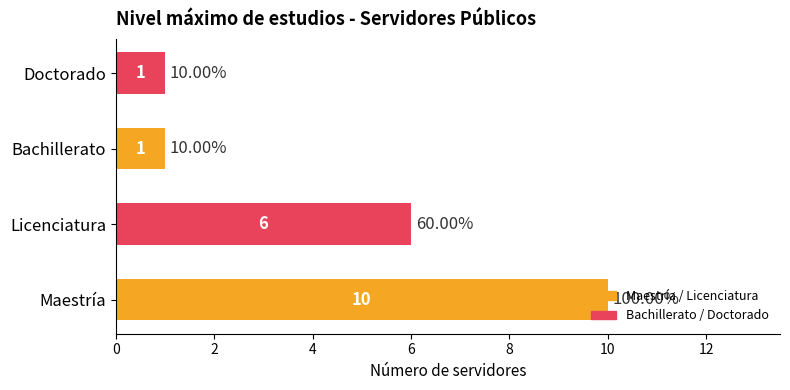

Does the chart contain any negative values?

No